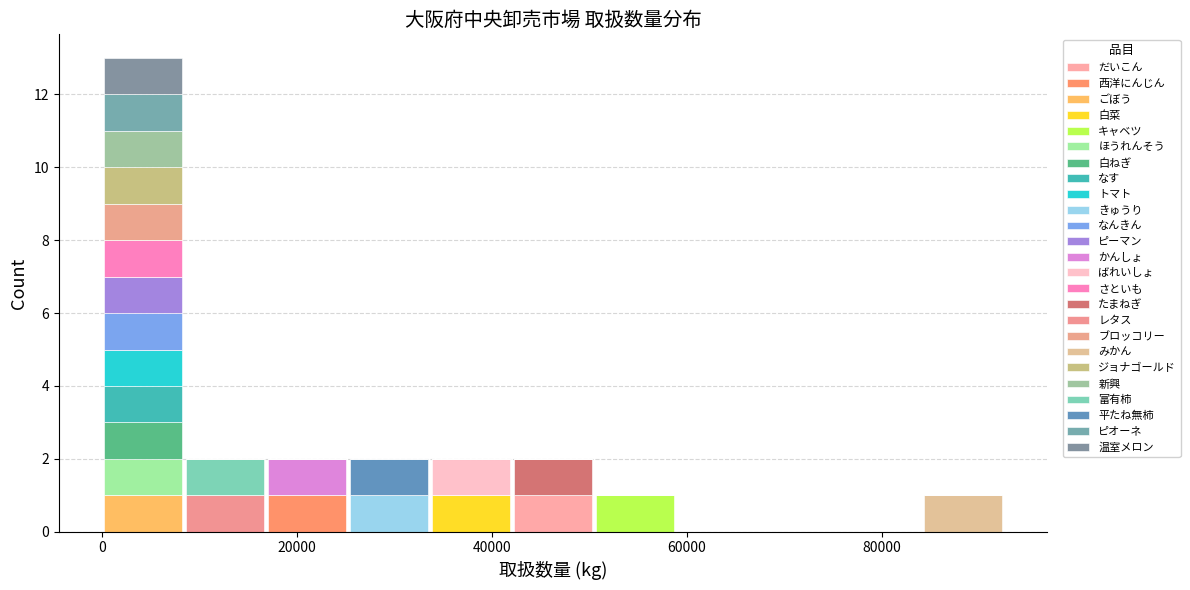

Reading left to right, transcribe this chart: for each stacked bar, give the range it covers on the x-axis and its total height. Neither the bar edges nor the heights are printed on the chart, so give them approximately, as read against the axes.

0 to 8000: 13
8000 to 16000: 2
16000 to 26000: 2
26000 to 34000: 2
34000 to 42000: 2
42000 to 50000: 2
50000 to 58000: 1
58000 to 68000: 0
68000 to 76000: 0
76000 to 84000: 0
84000 to 92000: 1